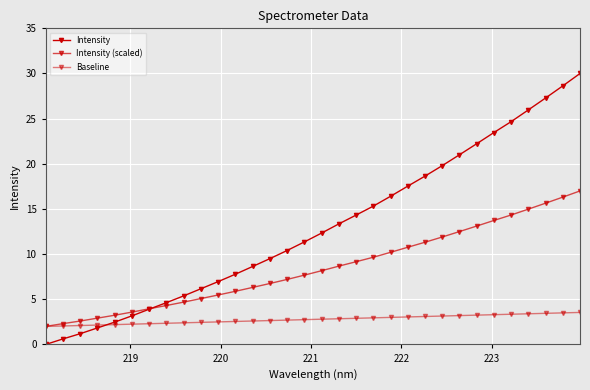

Rank the series by their average value, from lowest to highest.

Baseline, Intensity (scaled), Intensity